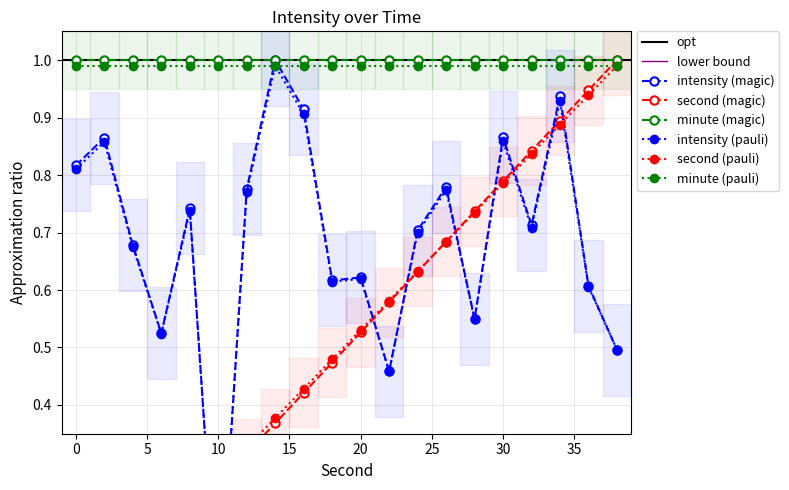

True or false: intensity(dBm) has a value of 0.6 at 20.

True